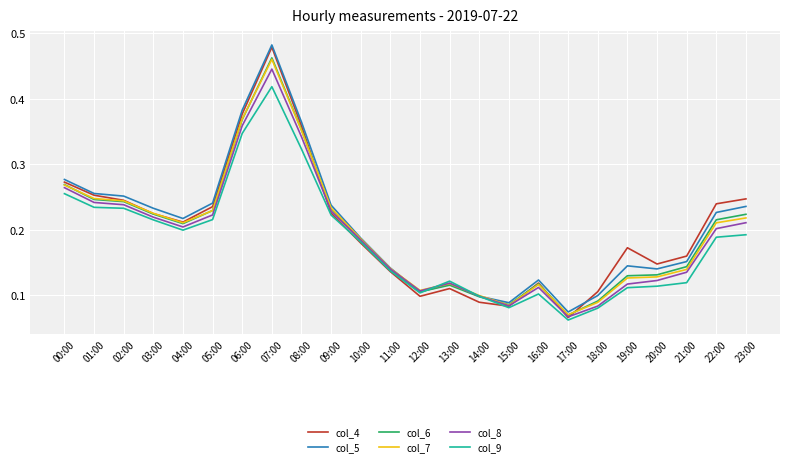

The value of col_5 at 21:00 is 0.2. True or false?

True